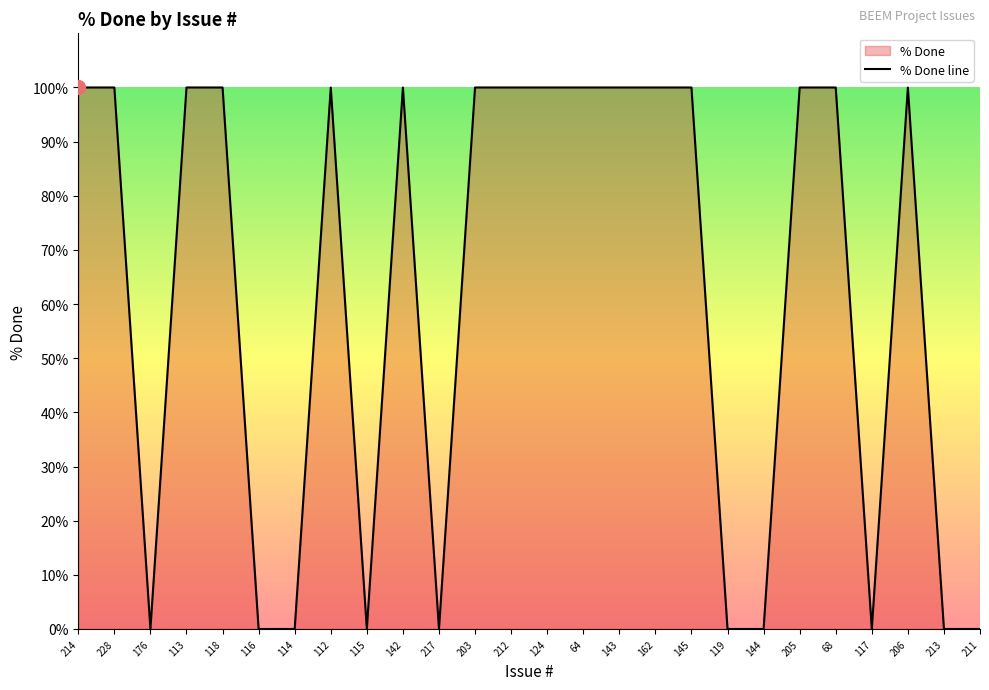

What is the ratio of the value at 118 to the value at 203?

1.0